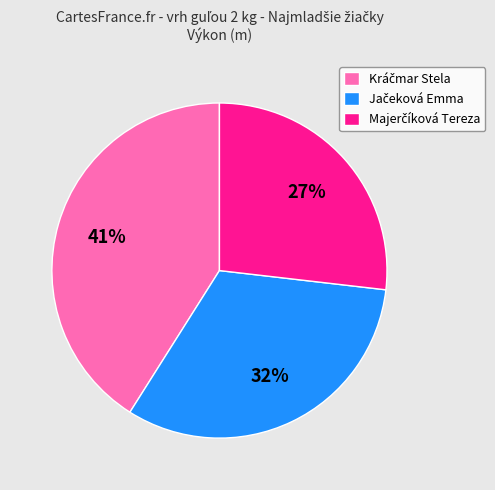

To the nearest percent, what is the average slice percentage?

33%